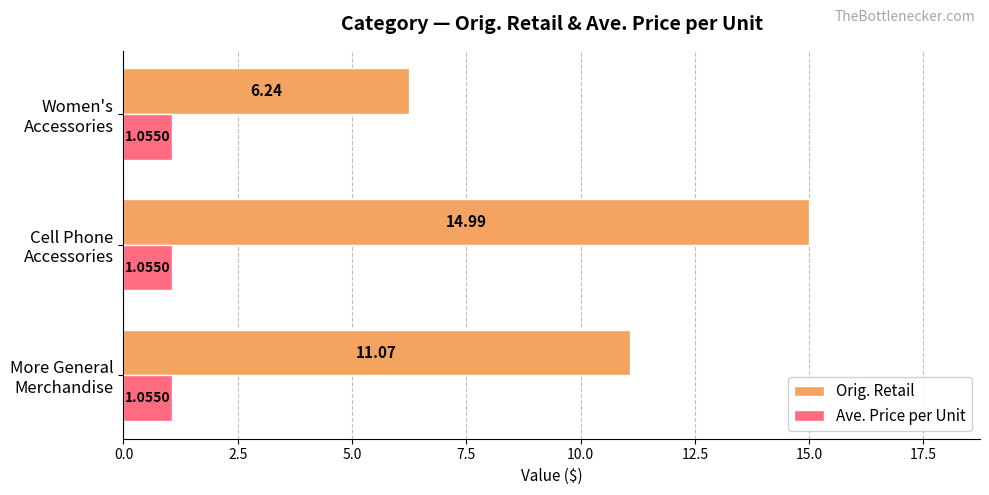

Which series has the widest spread of values?

Orig. Retail